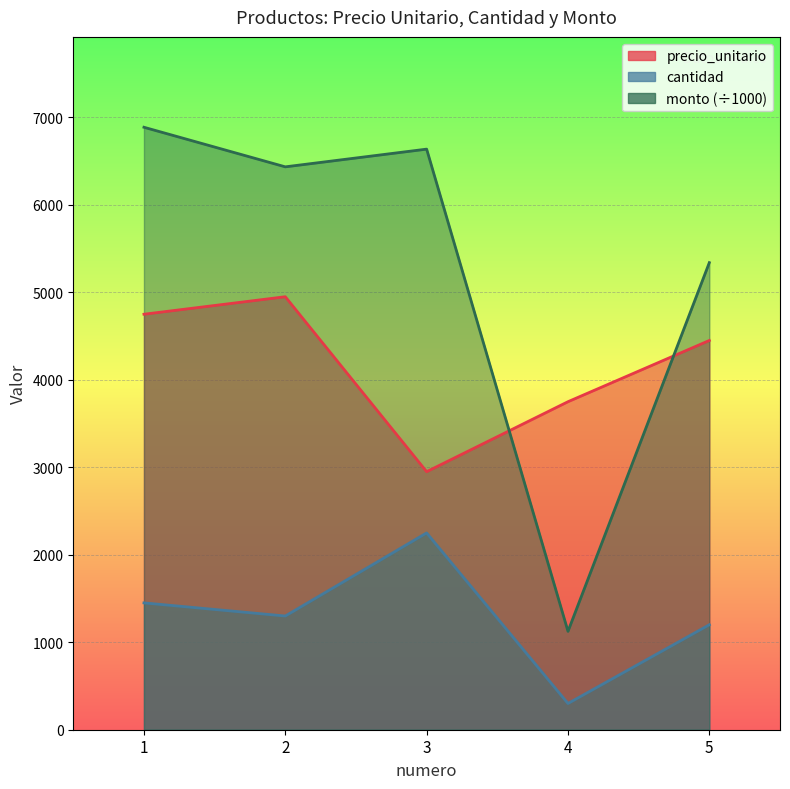

True or false: cantidad has more than 2 interior local peaks.

False